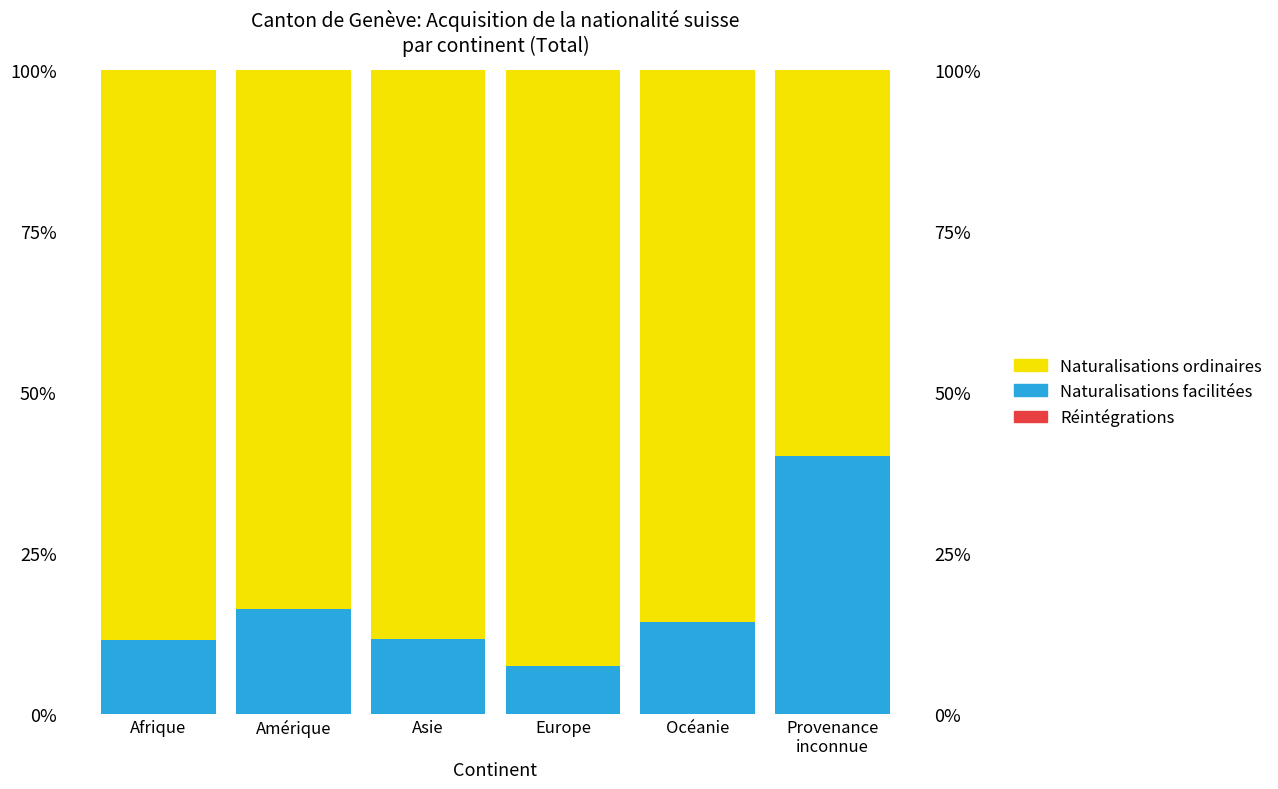

What is the spread (max minus min) of values at Provenance
inconnue?

60.0